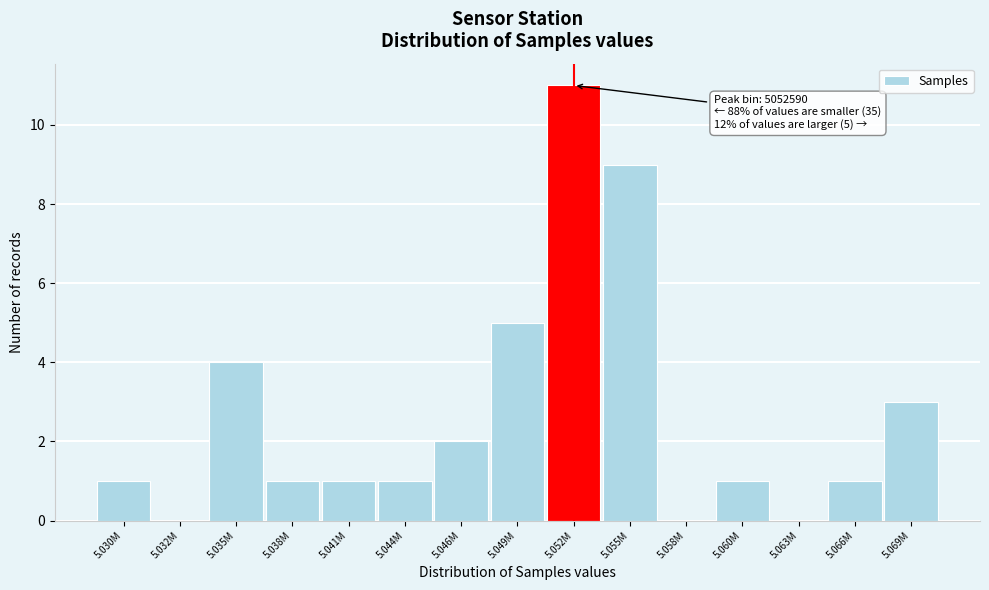

Reading left to right, what are all the values shown in this chart?

5.030M=1	5.032M=0	5.035M=4	5.038M=1	5.041M=1	5.044M=1	5.046M=2	5.049M=5	5.052M=11	5.055M=9	5.058M=0	5.060M=1	5.063M=0	5.066M=1	5.069M=3